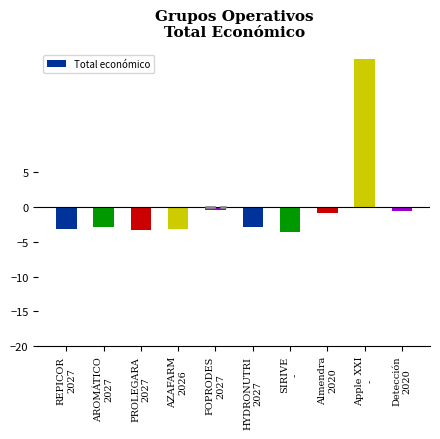

How many data points are less than -2?

6